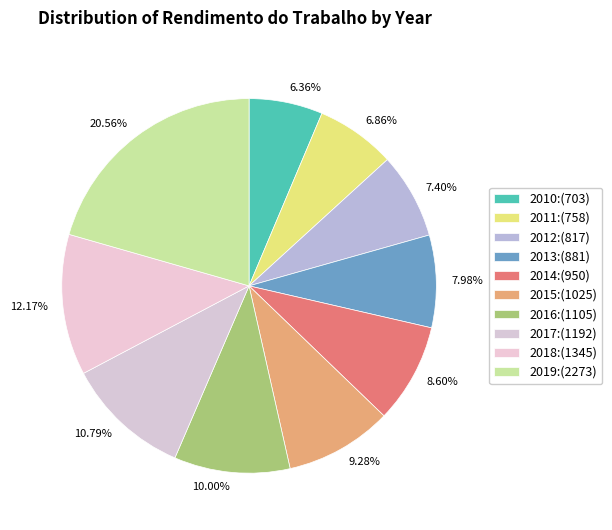

What is the total percentage of 2011 and 2014?

15.5%